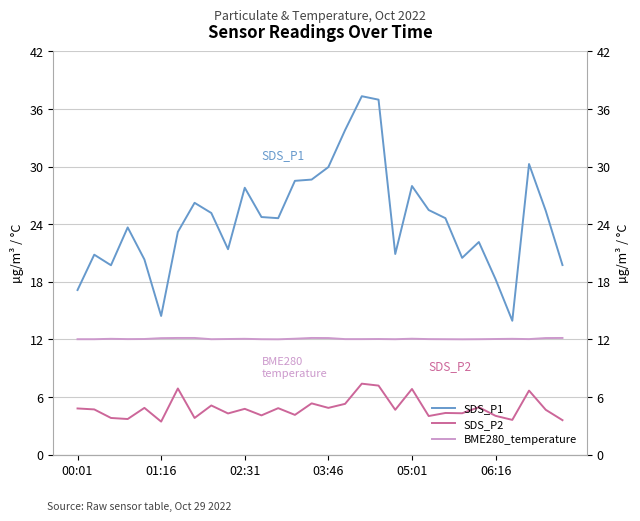

Which series has the largest range (max minus min)?

SDS_P1